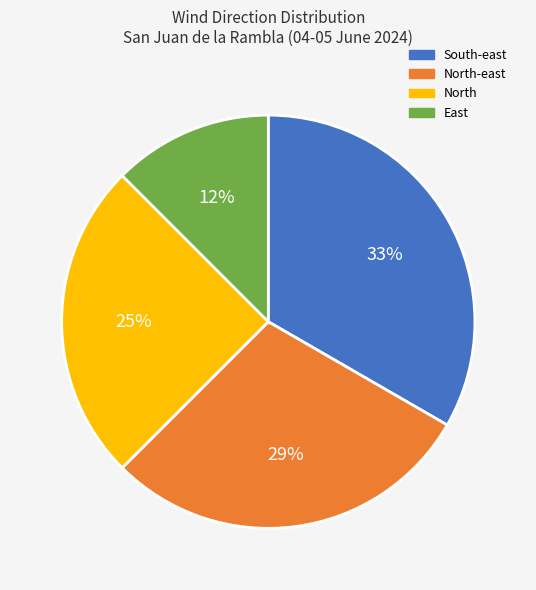

To the nearest percent, what portion does North represent?

25%